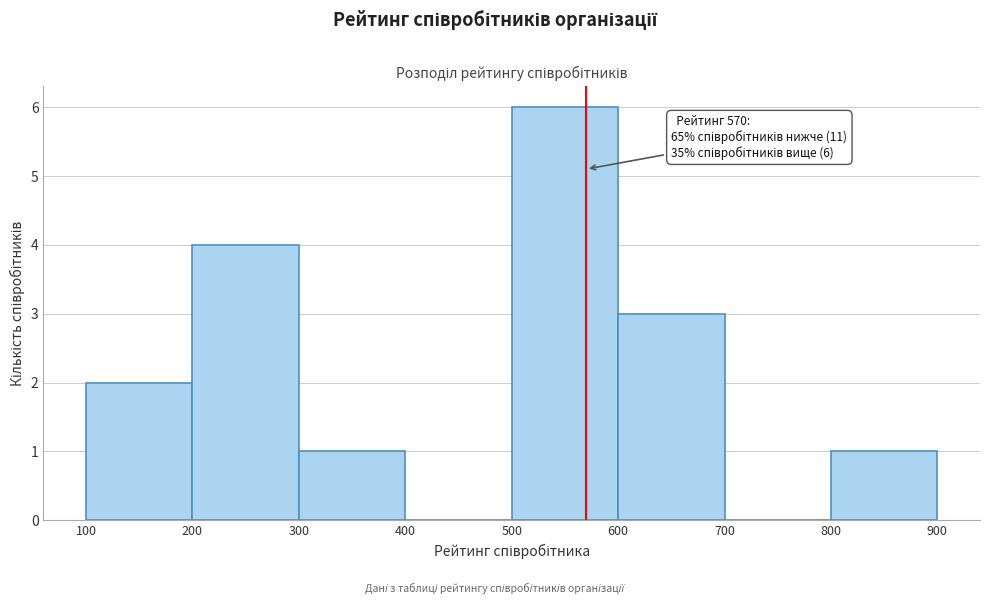

Over which range of the x-axis is the bar tallest?

500 to 600